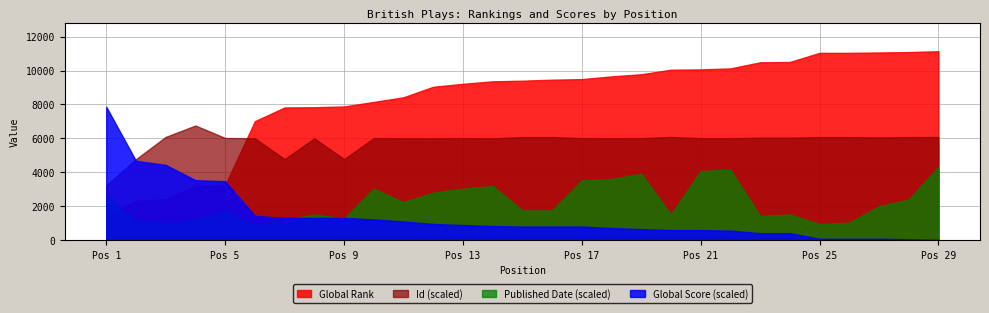

Which series has the largest total across all categories?

Global Rank